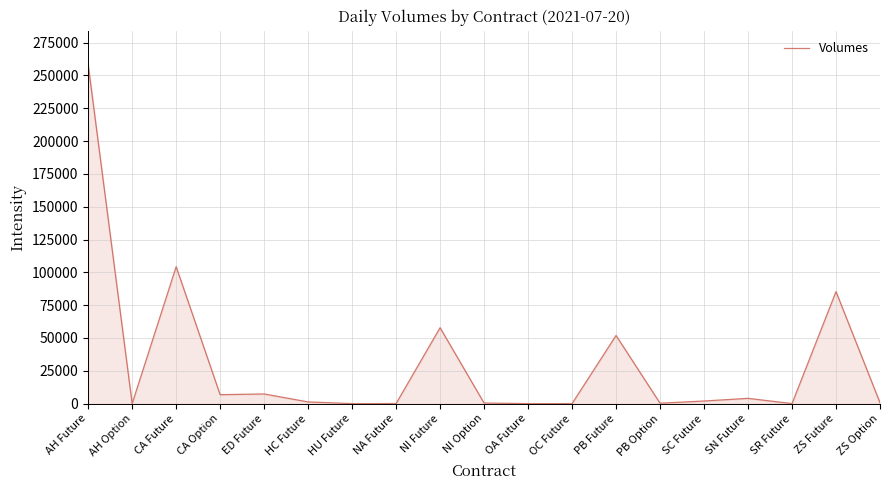

What is the change in value from CA Option to PB Option?

-6498